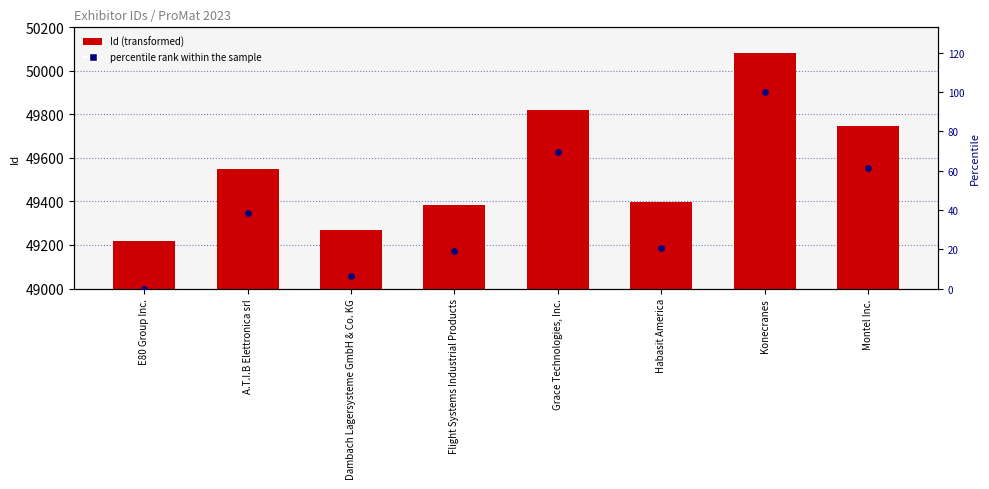

Which series has the largest Y range (max minus min)?

Id